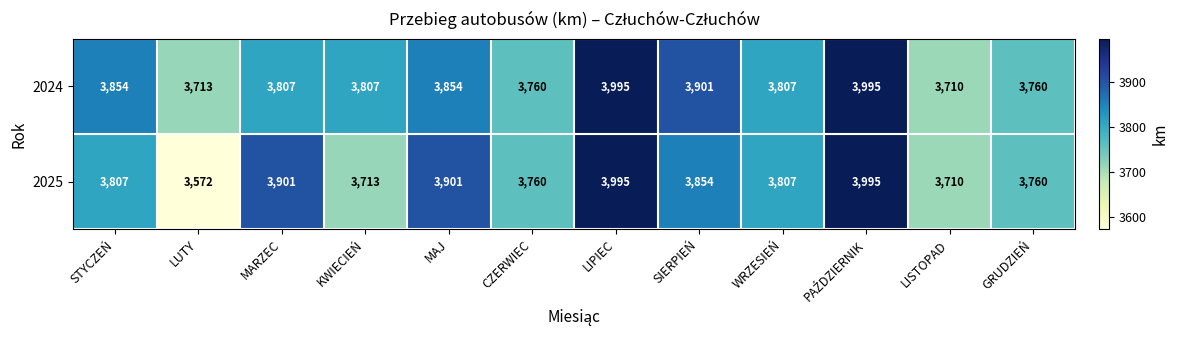

What is the total value across all series at SIERPIEŃ?

7755